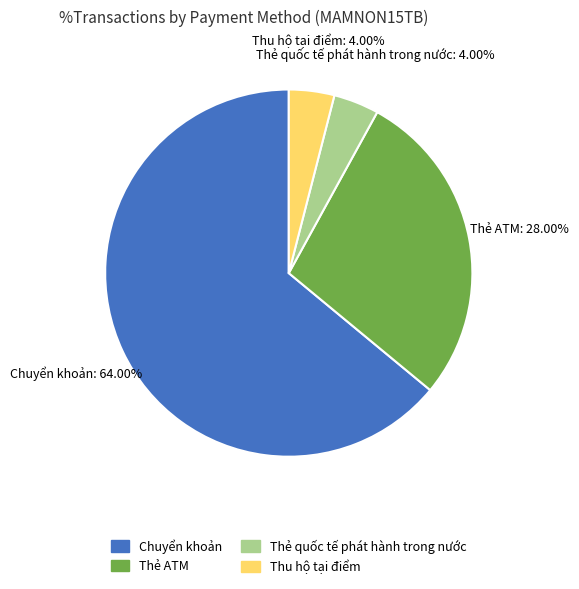

What is the largest slice in the pie chart?

Chuyển khoản